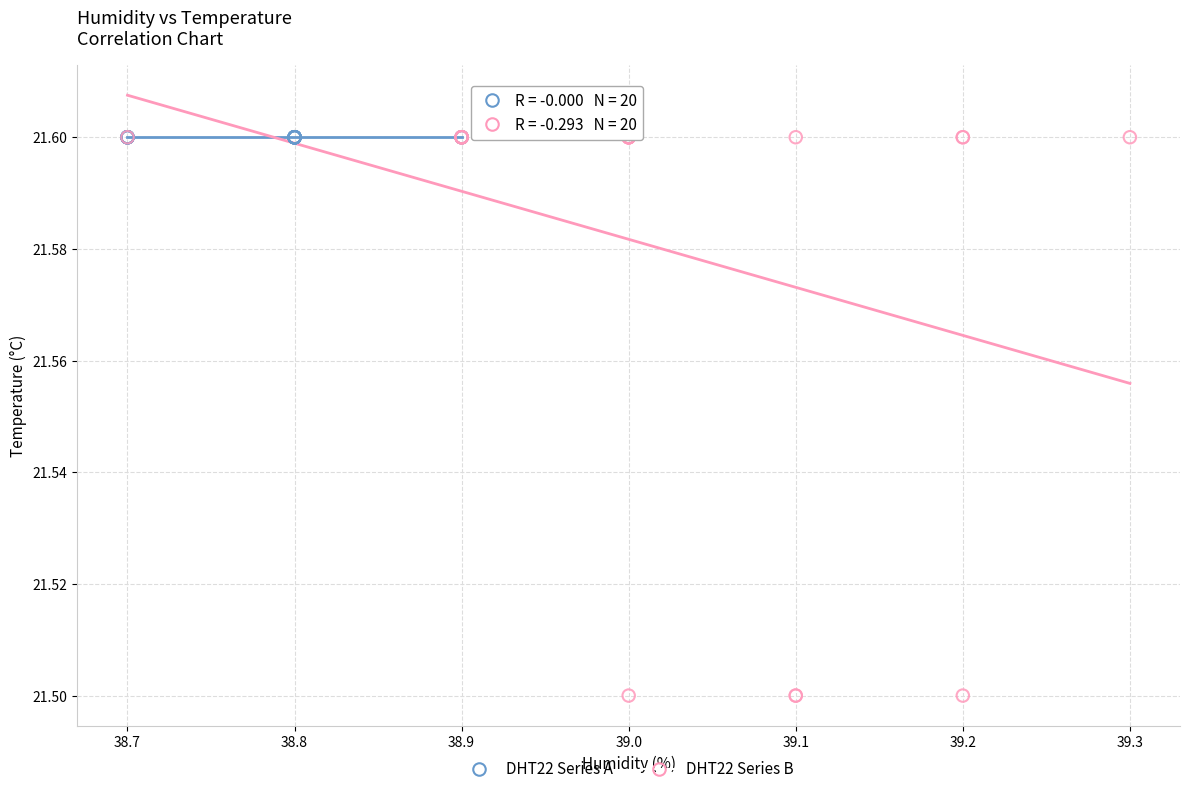

Which series contains the lowest Y value?

DHT22 Series B